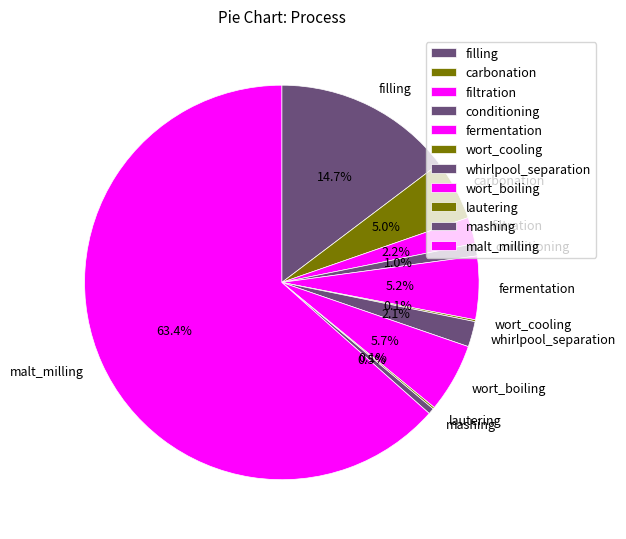

Which slice is the largest?

malt_milling